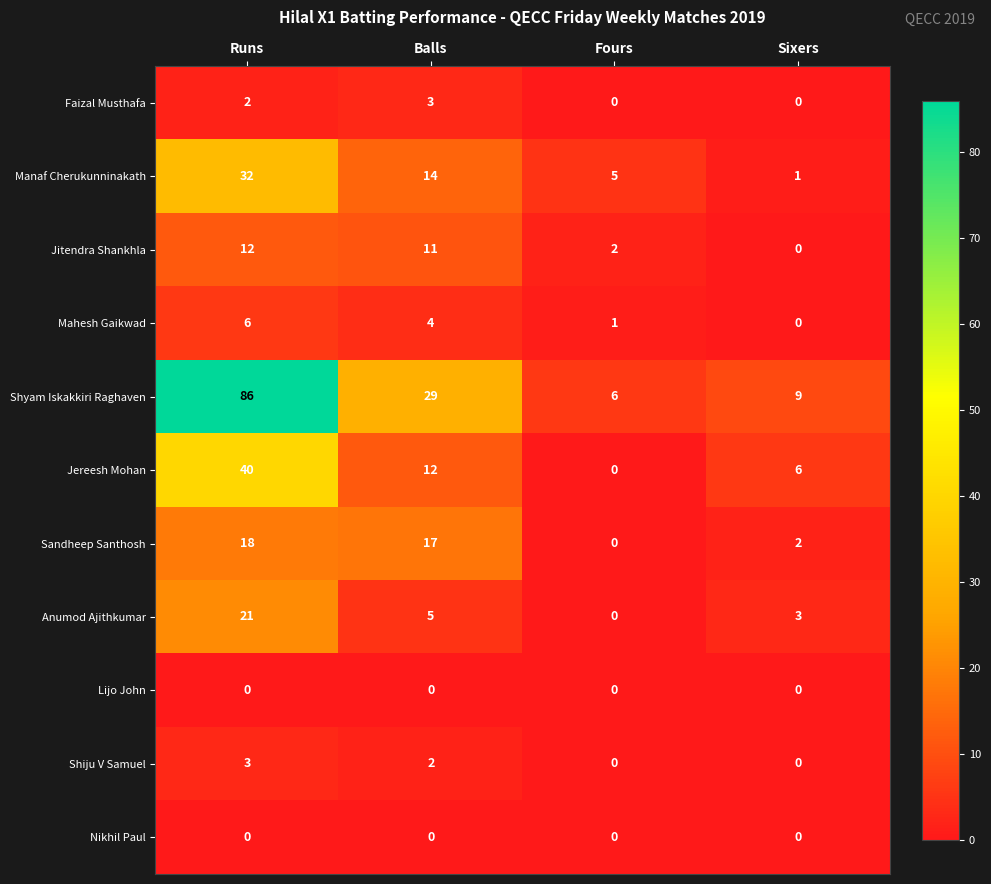

What is the maximum value shown in the chart?

86